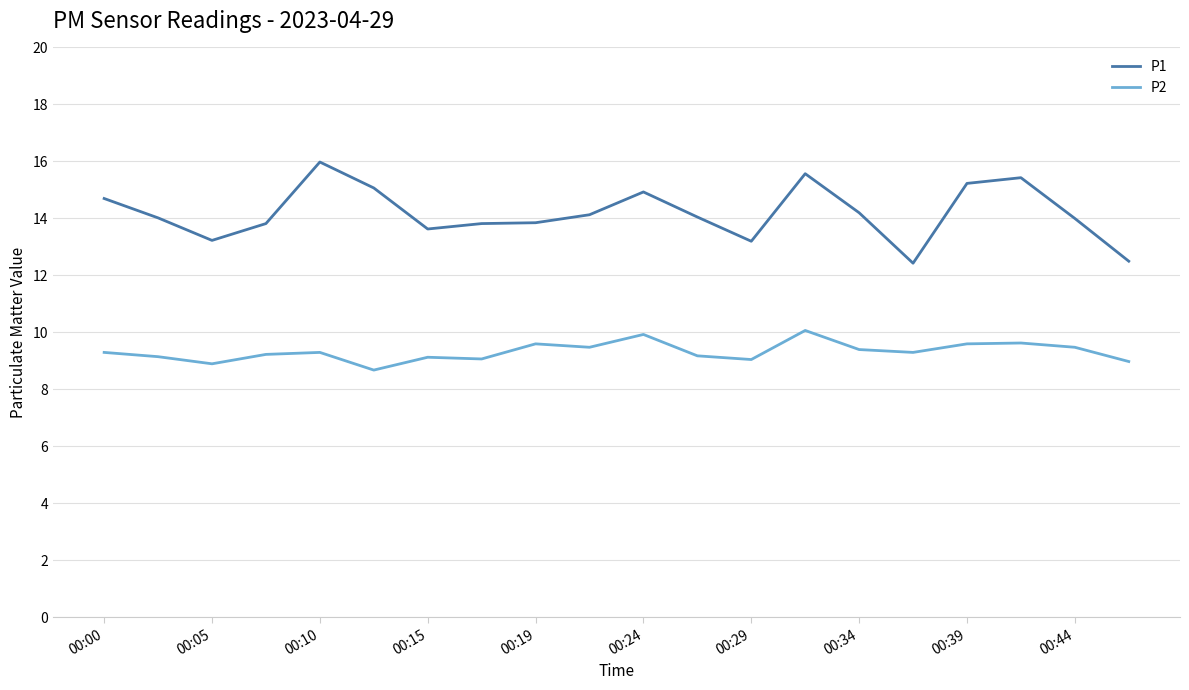

Which series has the largest range (max minus min)?

P1